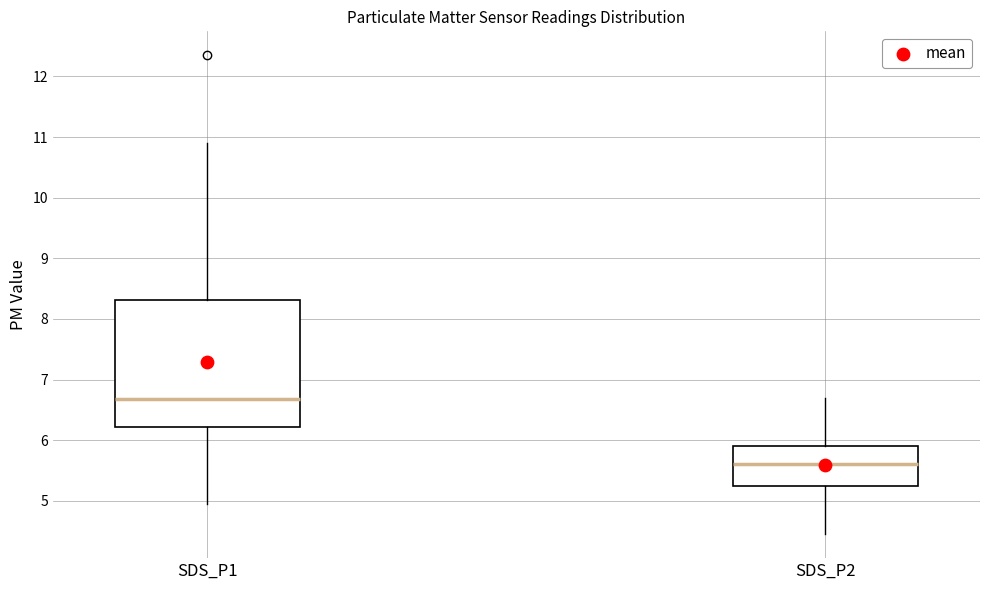

Reading left to right, read every box against the y-axis: the position of its median line, the range the box covers, and the ends of its whiskers. The values are not printed on the chart, so give them approximately, as read against the axis.

SDS_P1: median 6.7, box 6.2 to 8.3, whiskers 5.0 to 10.9
SDS_P2: median 5.6, box 5.2 to 5.9, whiskers 4.5 to 6.7